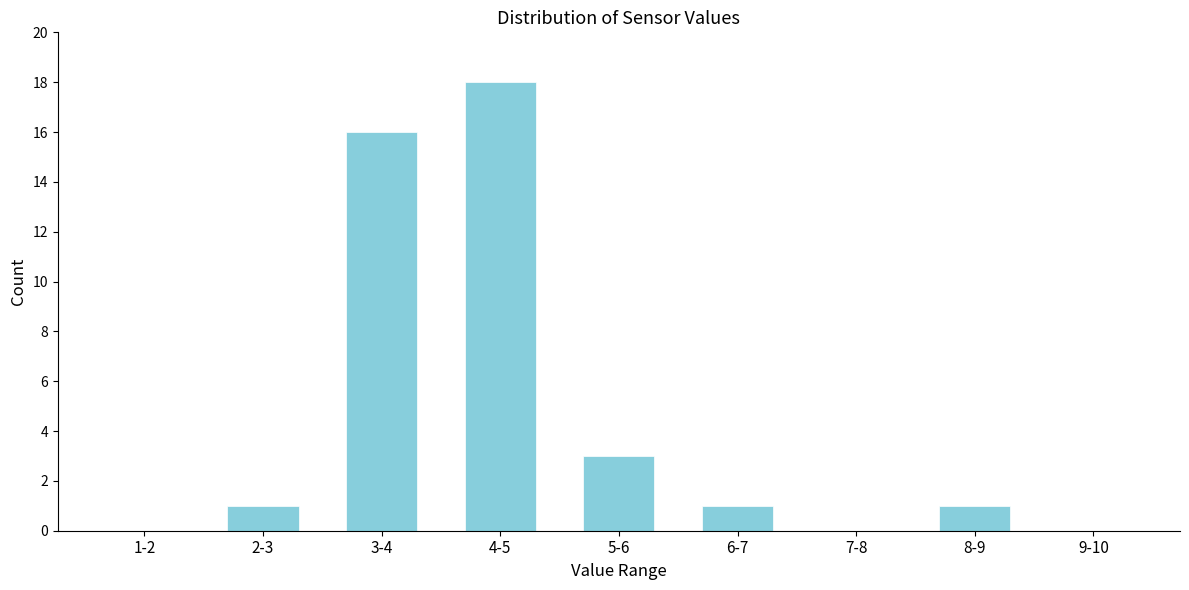

Reading right to left, what are all the values shown in this chart?

9-10=0	8-9=1	7-8=0	6-7=1	5-6=3	4-5=18	3-4=16	2-3=1	1-2=0